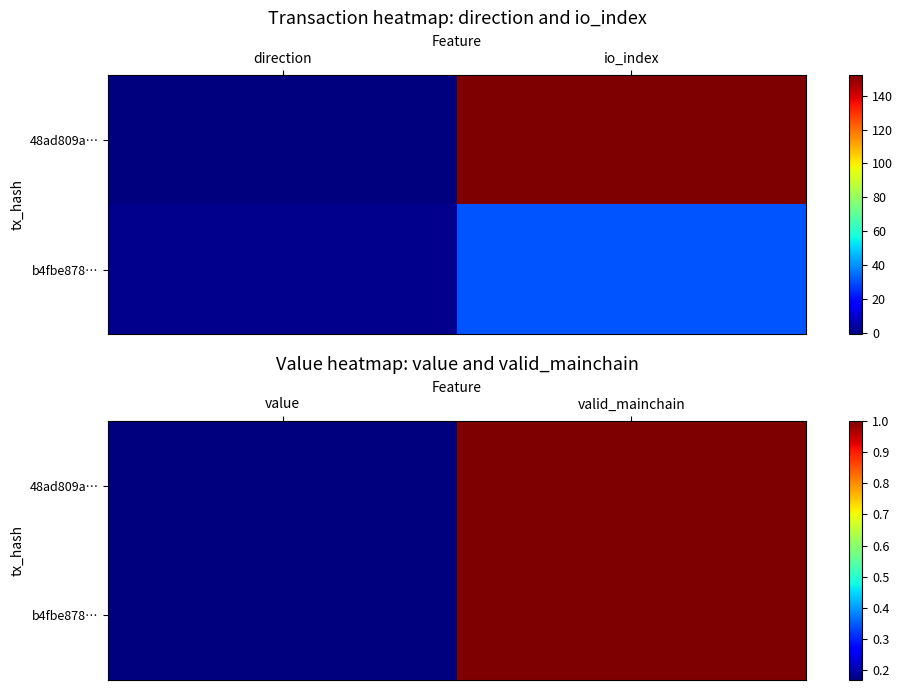

Is the value of b4fbe878… at value greater than the value of 48ad809a… at valid_mainchain?

No